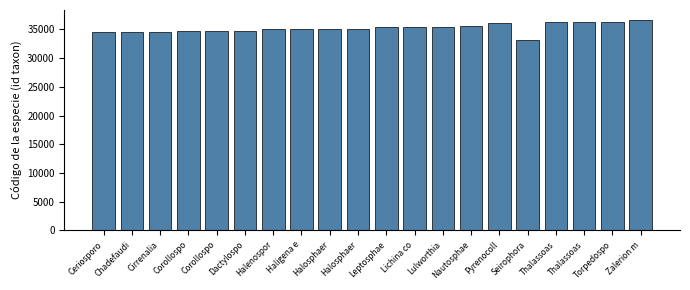

How many data points are less than 35164?

10